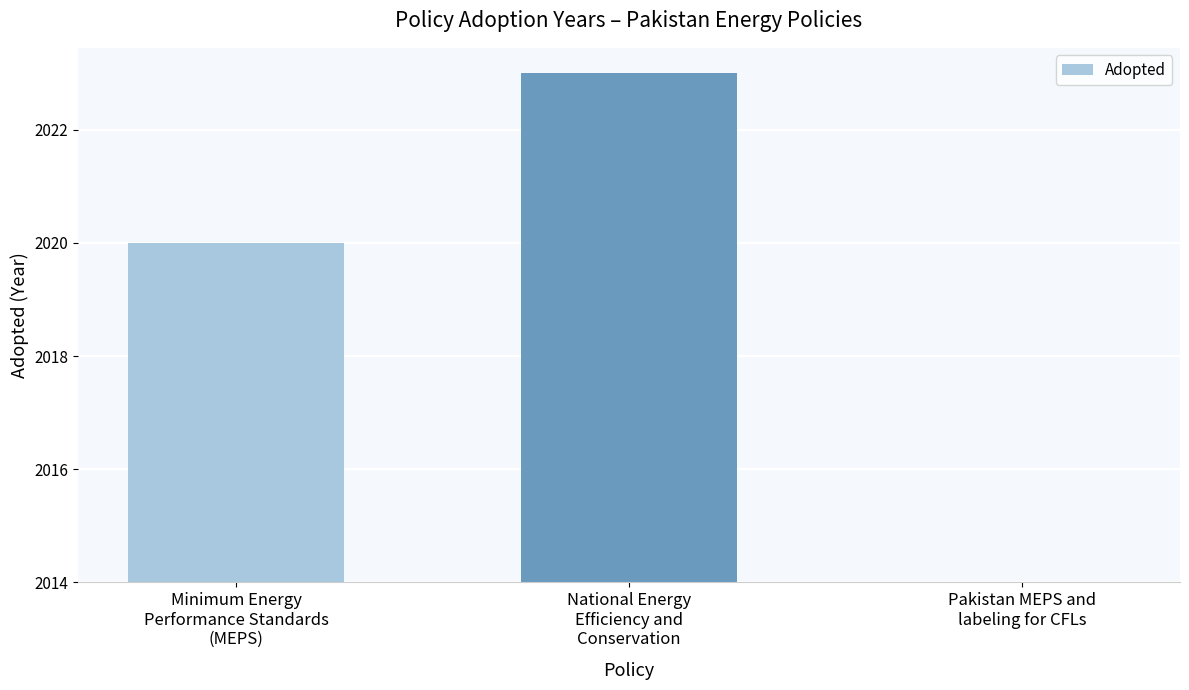

Where does the data first go above 6?

National Energy
Efficiency and
Conservation